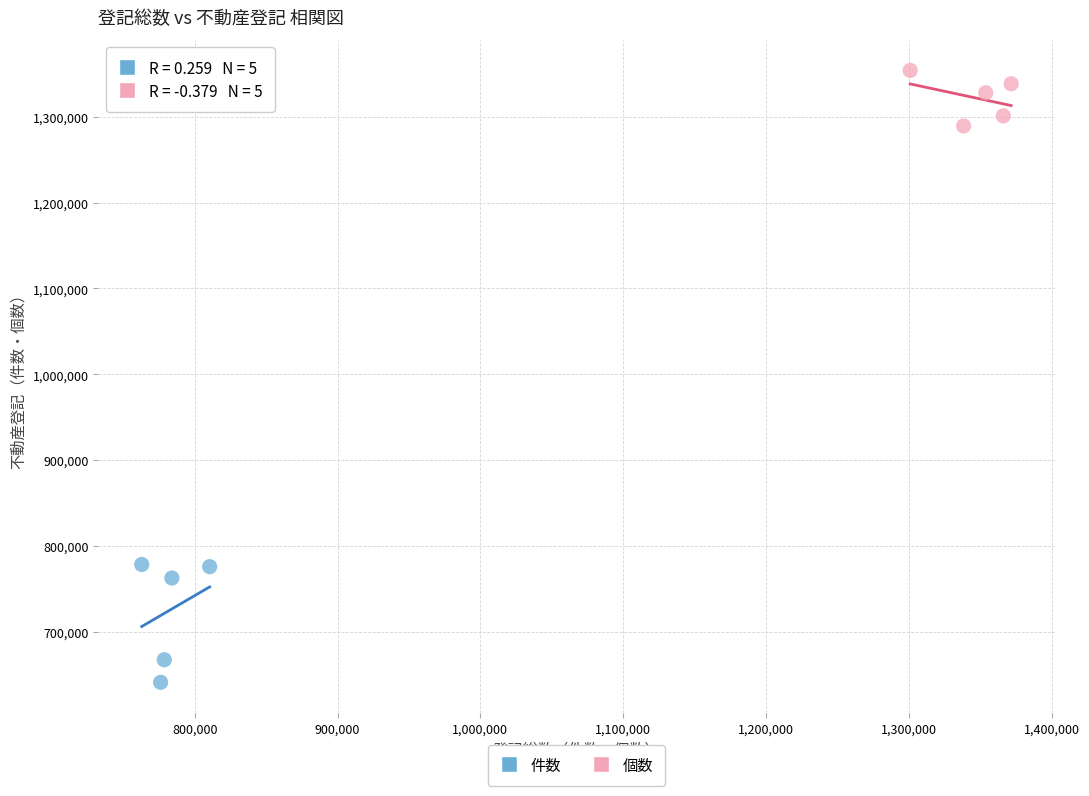

Which series reaches the minimum Y coordinate?

件数